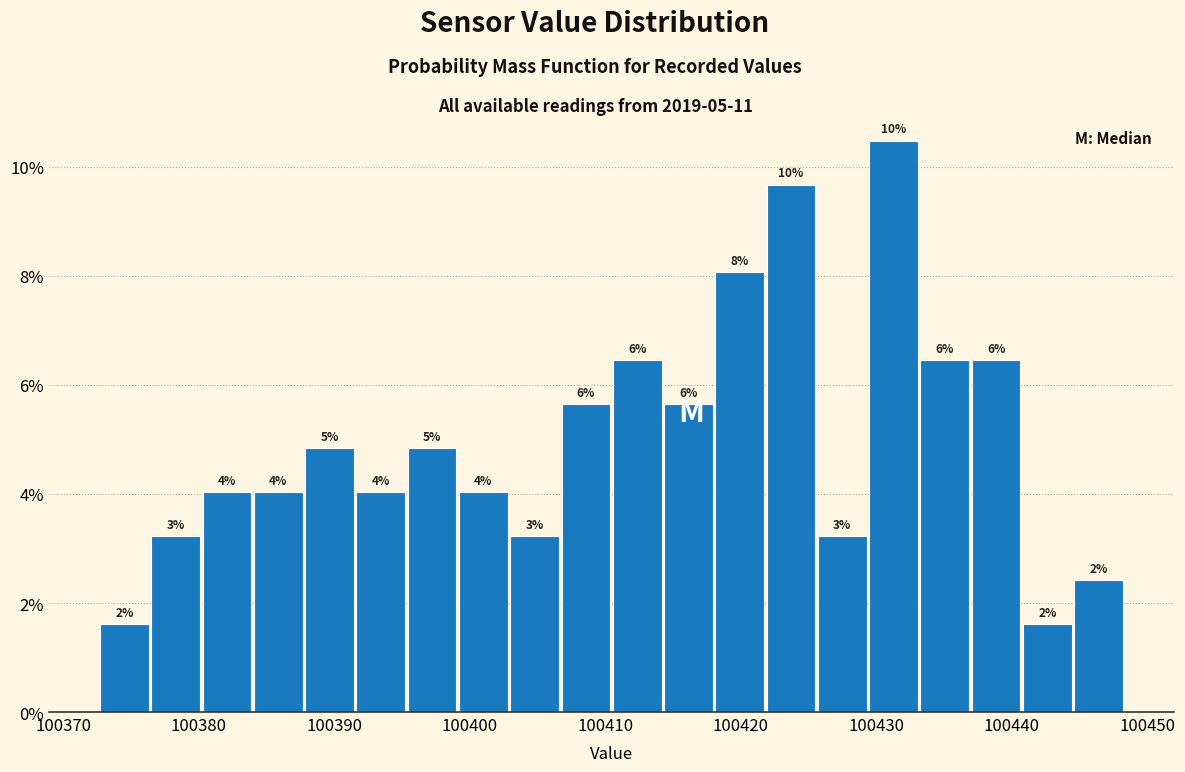

Read against the x-axis, roughly where is the centre of the tallest bar?

100431